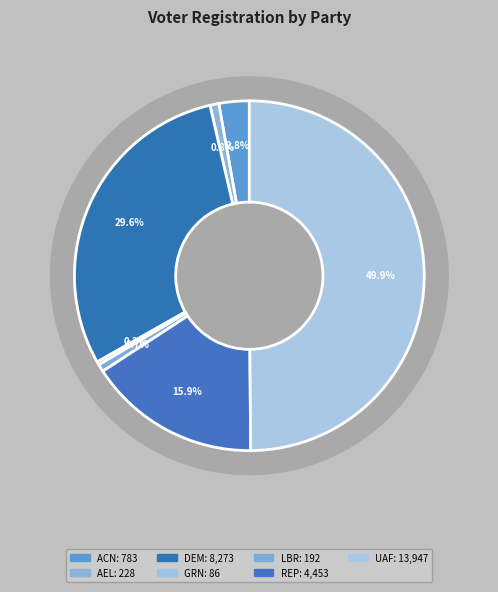

Is DEM the majority of the pie?

No